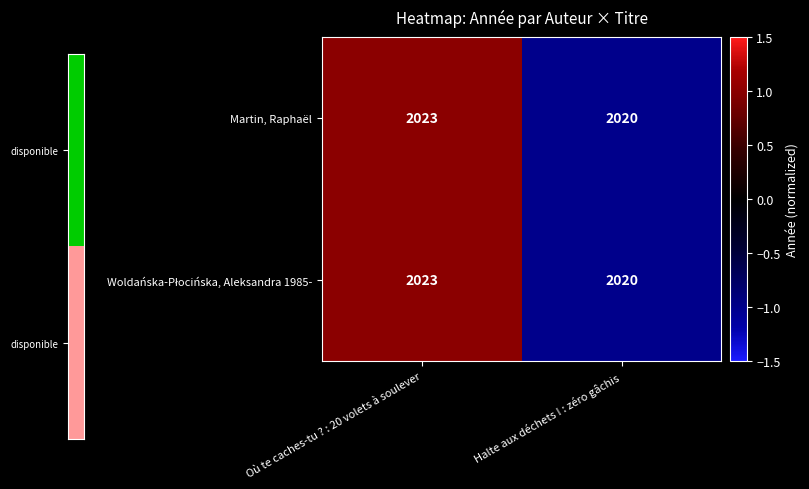

What is the difference between the maximum and minimum values in the Martin, Raphaël series?

3